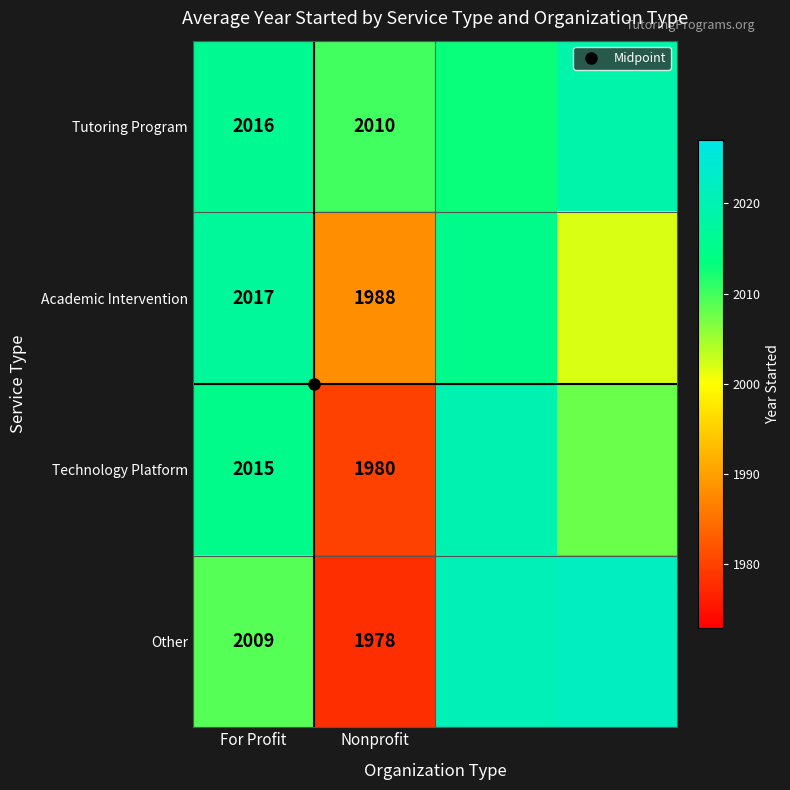

What is the sum of all Academic Intervention values?

8022